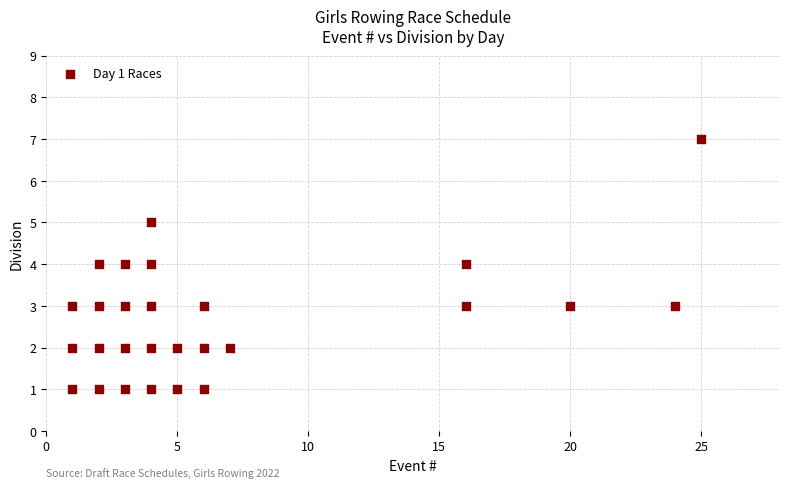

What is the range of Y values (max minus min)?

6